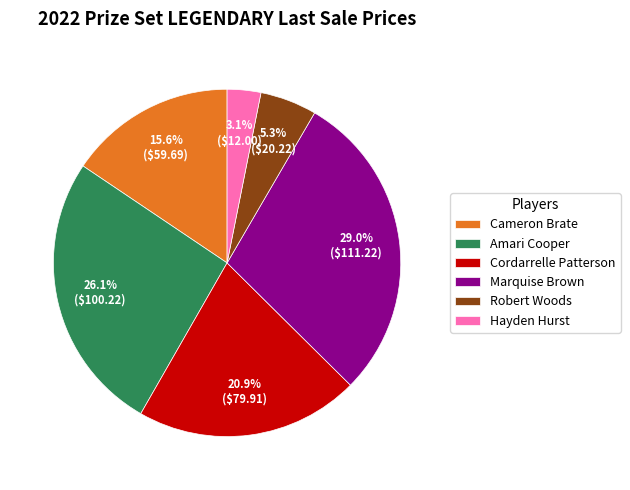

Does Marquise Brown account for over 50% of the chart?

No